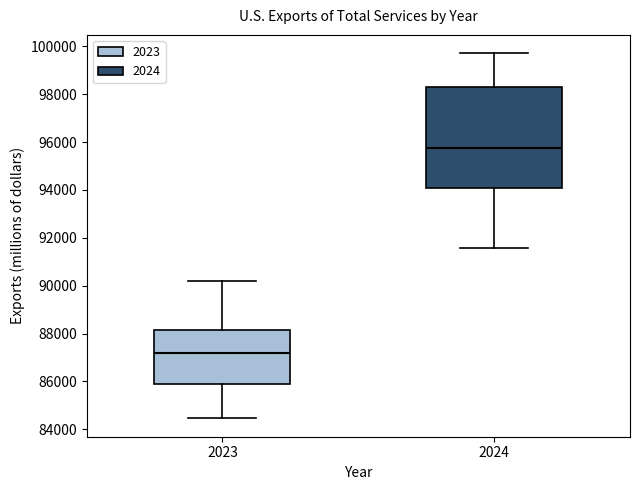

Which box's median line is the lowest?

2023